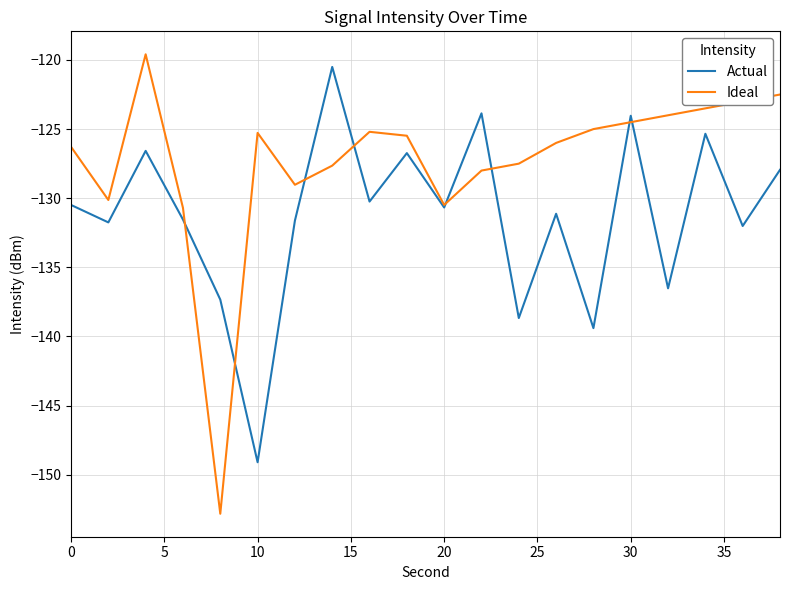

What is the maximum value for Actual?

-120.5